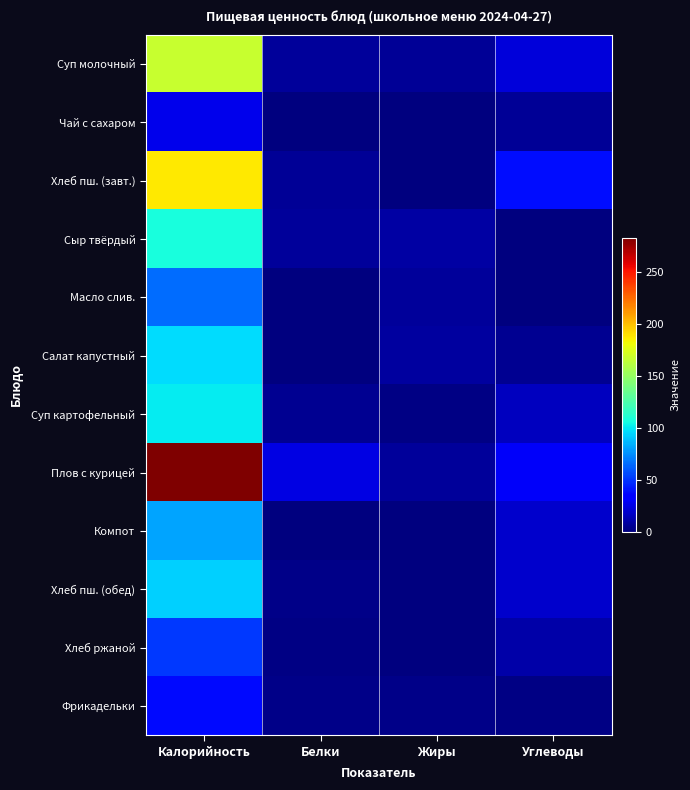

Reading left to right, list all the values displayed in this chart.

Суп молочный: Калорийность=167.8	Белки=6.9	Жиры=5.7	Углеводы=22.3
Чай с сахаром: Калорийность=26.8	Белки=0.2	Жиры=0.0	Углеводы=6.4
Хлеб пш. (завт.): Калорийность=187.5	Белки=6.1	Жиры=0.6	Углеводы=39.4
Сыр твёрдый: Калорийность=107.5	Белки=7.0	Жиры=8.9	Углеводы=0.0
Масло слив.: Калорийность=66.1	Белки=0.1	Жиры=7.3	Углеводы=0.1
Салат капустный: Калорийность=96.7	Белки=1.0	Жиры=8.1	Углеводы=4.8
Суп картофельный: Калорийность=100.9	Белки=4.8	Жиры=2.2	Углеводы=15.5
Плов с курицей: Калорийность=283.2	Белки=24.5	Жиры=7.3	Углеводы=29.9
Компот: Калорийность=81.0	Белки=0.5	Жиры=0.0	Углеводы=19.8
Хлеб пш. (обед): Калорийность=93.8	Белки=3.0	Жиры=0.3	Углеводы=19.7
Хлеб ржаной: Калорийность=51.2	Белки=2.0	Жиры=0.4	Углеводы=10.0
Фрикадельки: Калорийность=38.2	Белки=2.7	Жиры=2.4	Углеводы=1.4